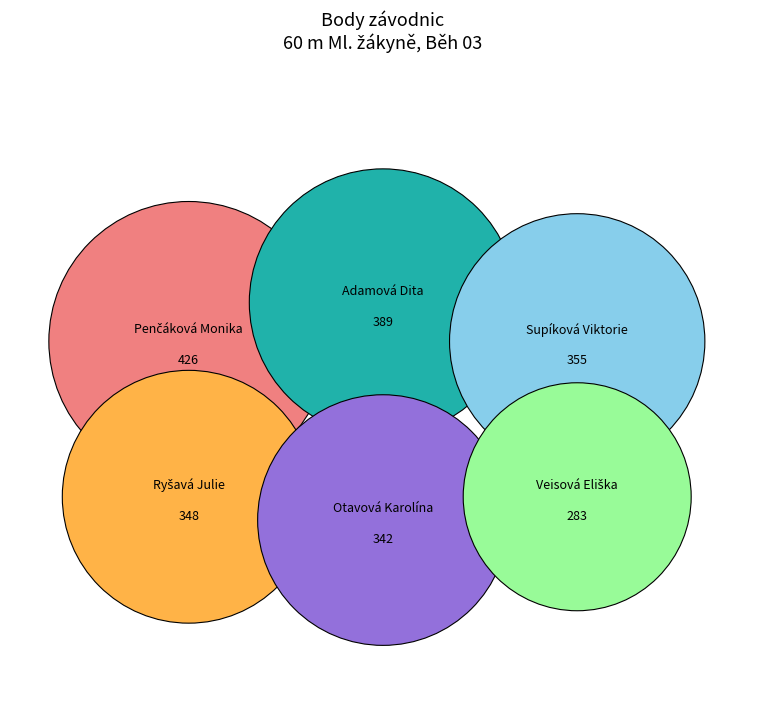

Does Otavová Karolína represent more than half of the total?

No